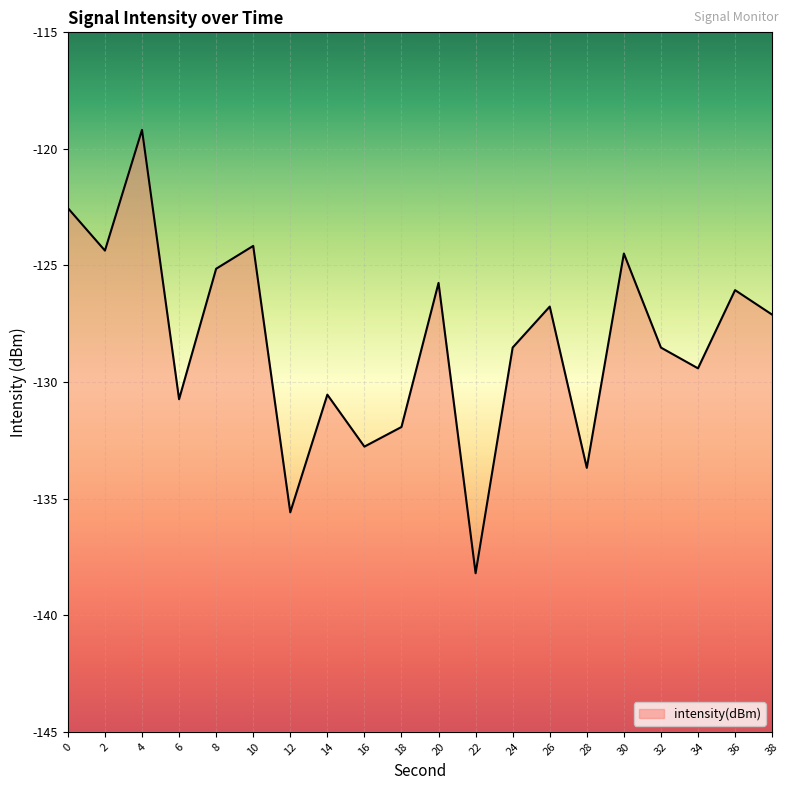

List the labels in order of value, smallest first.

22, 12, 28, 16, 18, 6, 14, 34, 32, 24, 38, 26, 36, 20, 8, 30, 2, 10, 0, 4